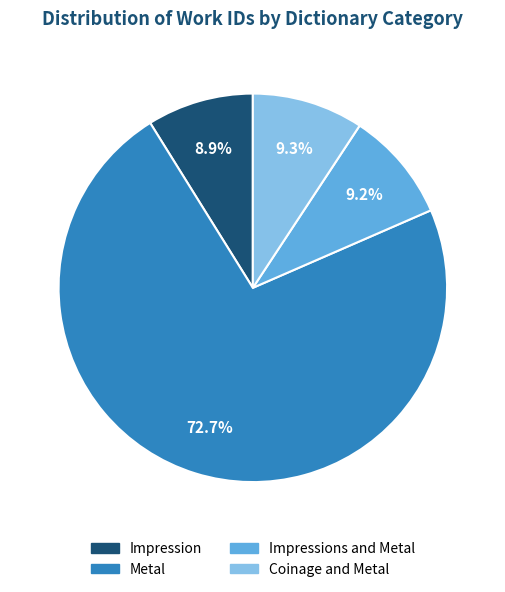

Between Coinage and Metal and Metal, which is larger?

Metal